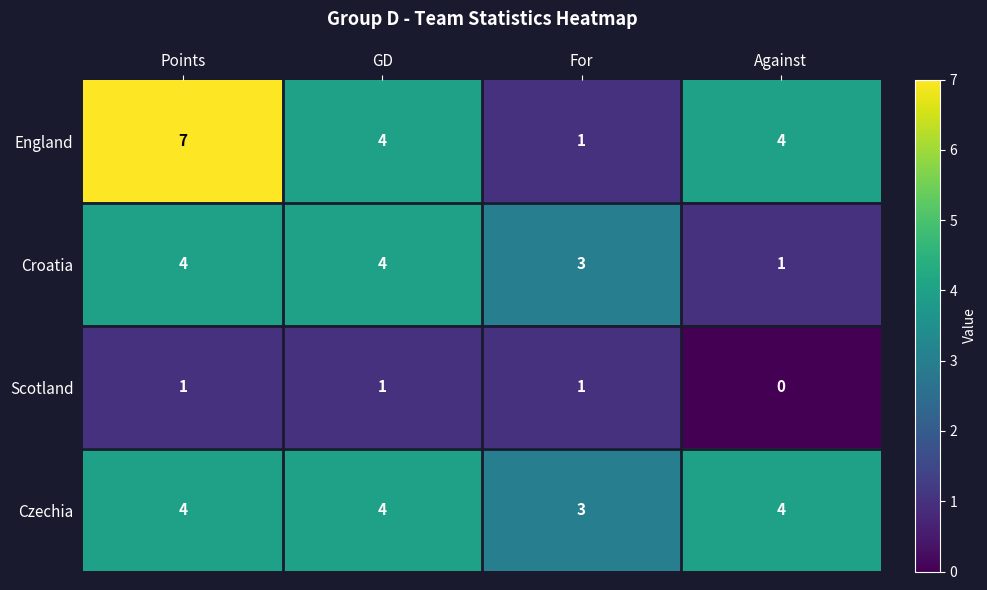

Count the Scotland values in the range 1 to 2.

3